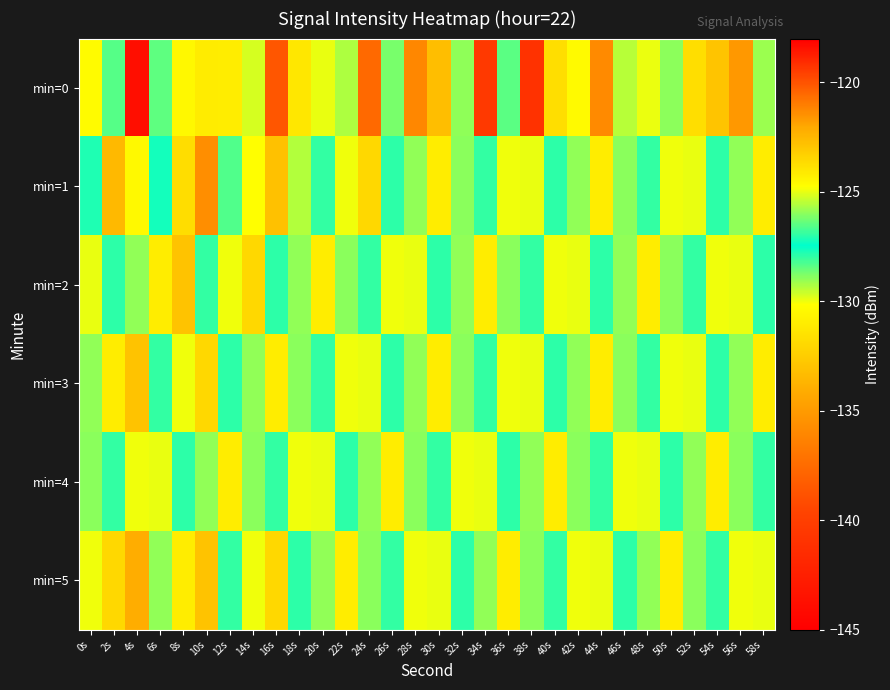

Reading right to left, what are all the values shown in this chart?

min=0: 58s=-129.1	56s=-135.1	54s=-132.9	52s=-123.7	50s=-128.9	48s=-129.9	46s=-125.5	44s=-135.9	42s=-124.6	40s=-123.7	38s=-141.0	36s=-128.4	34s=-119.4	32s=-125.9	30s=-122.7	28s=-136.0	26s=-128.7	24s=-137.6	22s=-125.6	20s=-125.0	18s=-131.2	16s=-120.1	14s=-125.2	12s=-131.0	10s=-131.1	8s=-124.5	6s=-126.5	4s=-143.8	2s=-128.4	0s=-130.3
min=1: 58s=-131.0	56s=-129.0	54s=-127.0	52s=-125.0	50s=-130.0	48s=-128.0	46s=-126.0	44s=-131.0	42s=-129.0	40s=-127.0	38s=-125.0	36s=-130.0	34s=-128.0	32s=-126.0	30s=-131.0	28s=-129.0	26s=-127.0	24s=-132.0	22s=-130.0	20s=-128.0	18s=-125.6	16s=-133.1	14s=-130.1	12s=-128.3	10s=-135.7	8s=-131.7	6s=-127.2	4s=-130.4	2s=-133.5	0s=-127.8
min=2: 58s=-127.0	56s=-125.0	54s=-130.0	52s=-128.0	50s=-126.0	48s=-131.0	46s=-129.0	44s=-127.0	42s=-125.0	40s=-130.0	38s=-128.0	36s=-126.0	34s=-131.0	32s=-129.0	30s=-127.0	28s=-125.0	26s=-130.0	24s=-128.0	22s=-126.0	20s=-131.0	18s=-129.0	16s=-127.0	14s=-132.0	12s=-130.0	10s=-128.0	8s=-133.0	6s=-131.0	4s=-129.0	2s=-127.0	0s=-125.0
min=3: 58s=-131.0	56s=-129.0	54s=-127.0	52s=-125.0	50s=-130.0	48s=-128.0	46s=-126.0	44s=-131.0	42s=-129.0	40s=-127.0	38s=-125.0	36s=-130.0	34s=-128.0	32s=-126.0	30s=-131.0	28s=-129.0	26s=-127.0	24s=-125.0	22s=-130.0	20s=-128.0	18s=-126.0	16s=-131.0	14s=-129.0	12s=-127.0	10s=-132.0	8s=-130.0	6s=-128.0	4s=-133.0	2s=-131.0	0s=-129.0
min=4: 58s=-128.0	56s=-126.0	54s=-131.0	52s=-129.0	50s=-127.0	48s=-125.0	46s=-130.0	44s=-128.0	42s=-126.0	40s=-131.0	38s=-129.0	36s=-127.0	34s=-125.0	32s=-130.0	30s=-128.0	28s=-126.0	26s=-131.0	24s=-129.0	22s=-127.0	20s=-125.0	18s=-130.0	16s=-128.0	14s=-126.0	12s=-131.0	10s=-129.0	8s=-127.0	6s=-125.0	4s=-130.0	2s=-128.0	0s=-126.0
min=5: 58s=-125.0	56s=-130.0	54s=-128.0	52s=-126.0	50s=-131.0	48s=-129.0	46s=-127.0	44s=-125.0	42s=-130.0	40s=-128.0	38s=-126.0	36s=-131.0	34s=-129.0	32s=-127.0	30s=-125.0	28s=-130.0	26s=-128.0	24s=-126.0	22s=-131.0	20s=-129.0	18s=-127.0	16s=-132.0	14s=-130.0	12s=-128.0	10s=-133.0	8s=-131.0	6s=-129.0	4s=-134.0	2s=-132.0	0s=-130.0